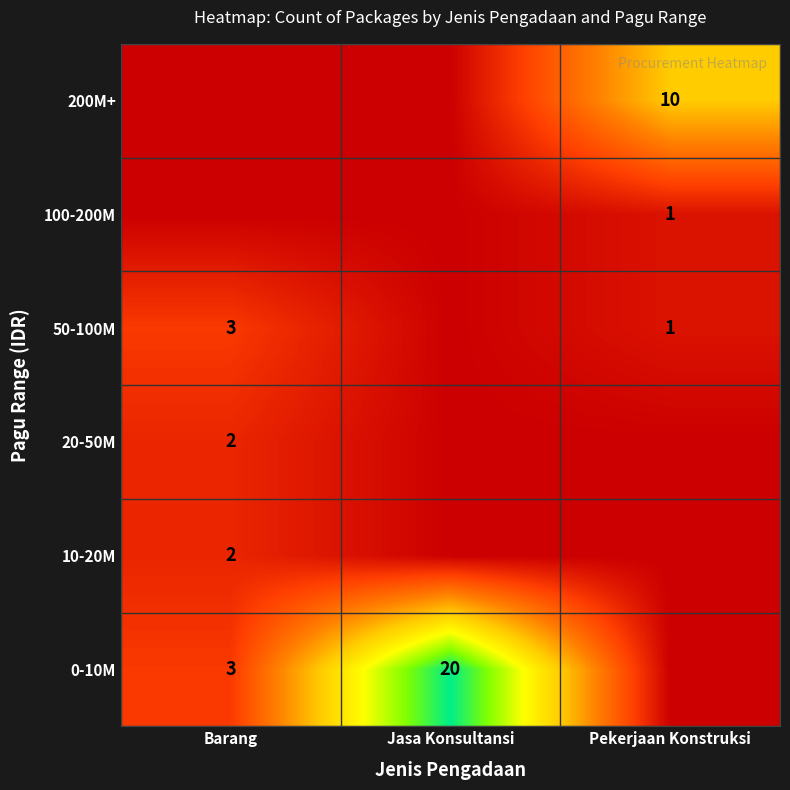

True or false: 20-50M has a value of 1 at Jasa Konsultansi.

False